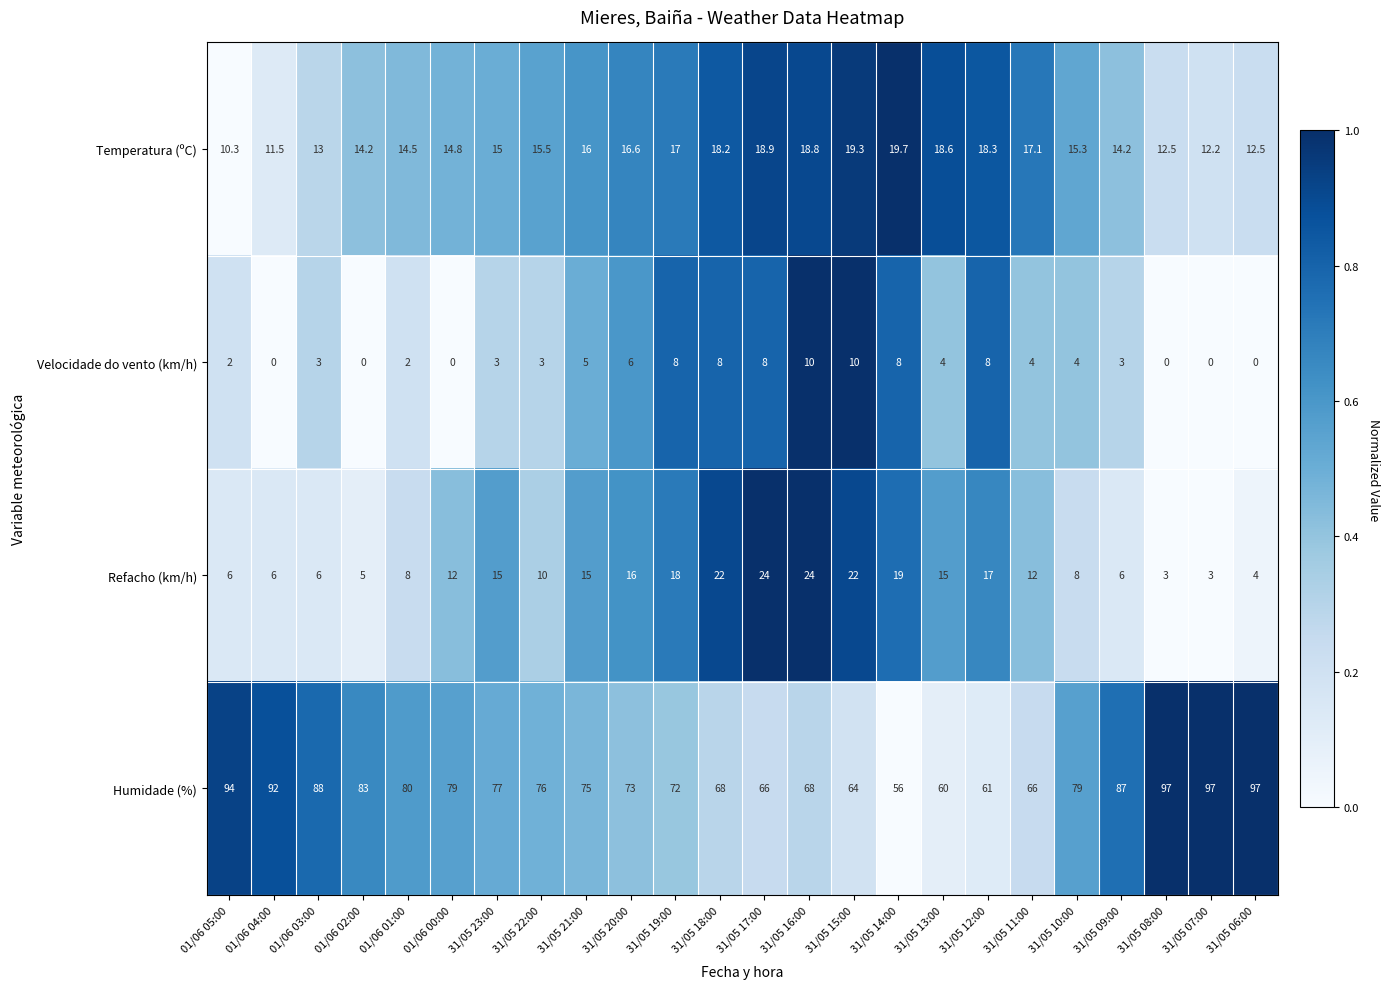

Is it true that Velocidade do vento (km/h) equals 2.7 at 31/05 12:00?

False